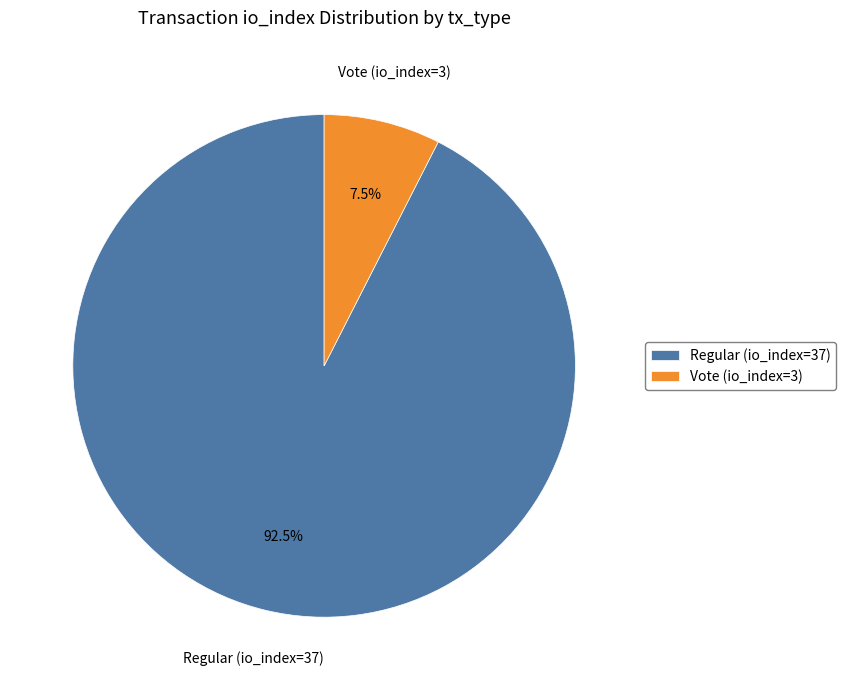

To the nearest percent, what is the difference between the Regular (io_index=37) and Vote (io_index=3) slice percentages?

85%